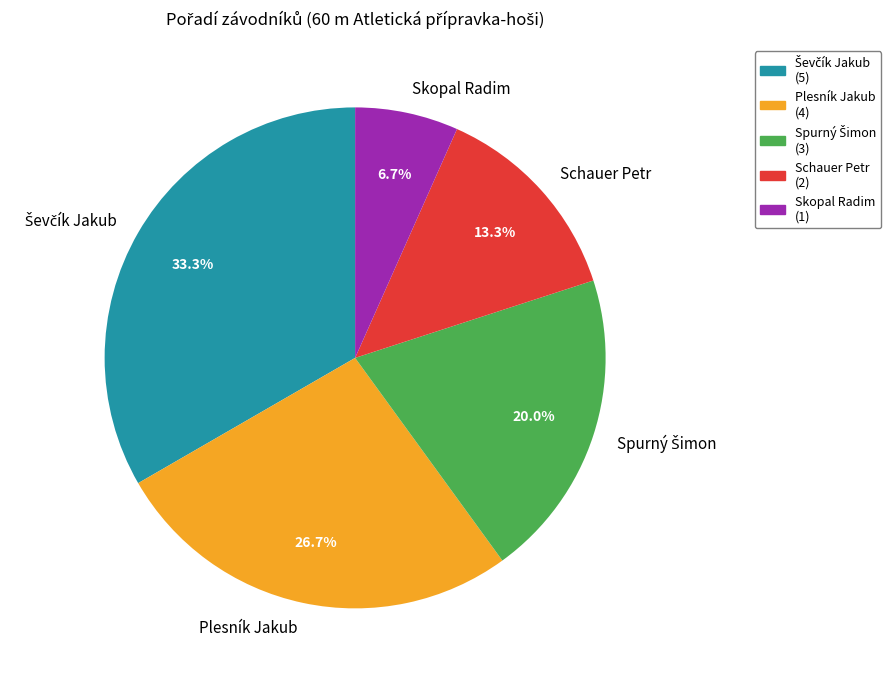

What percentage is the Schauer Petr slice, to the nearest percent?

13%